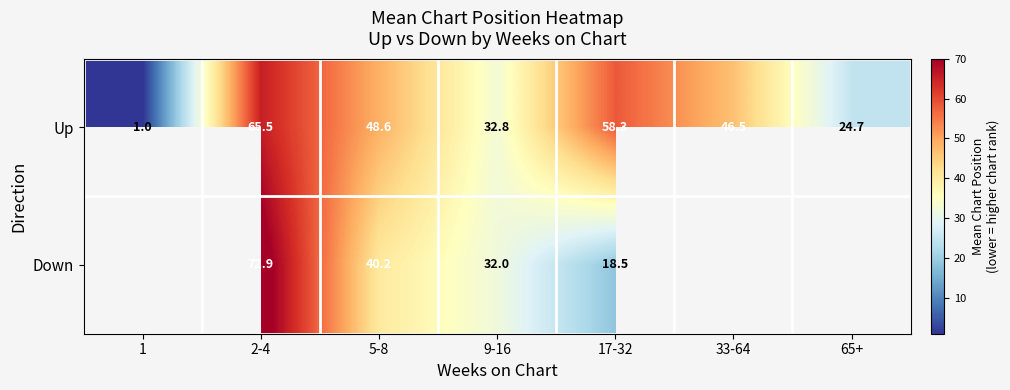

True or false: Up has a value of 65.5 at 2-4.

True